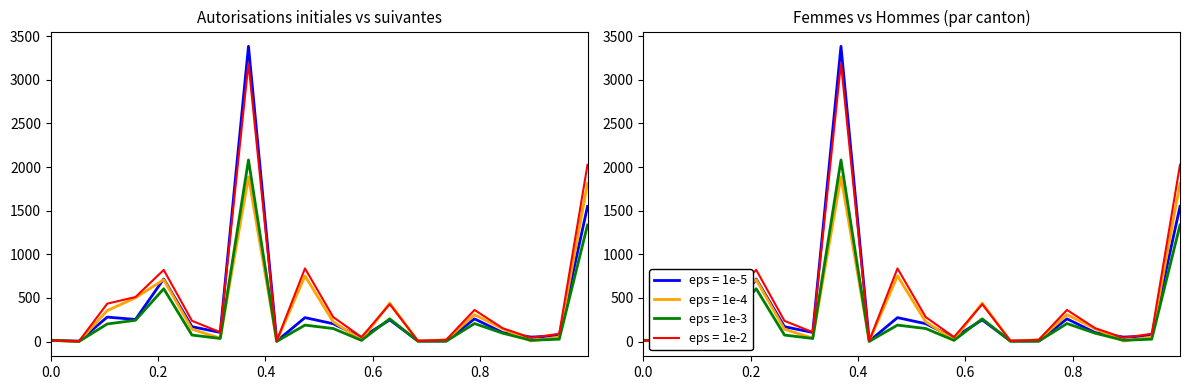

In Hommes total, how many points are higher than both neighbors (excluding endpoints)?

5